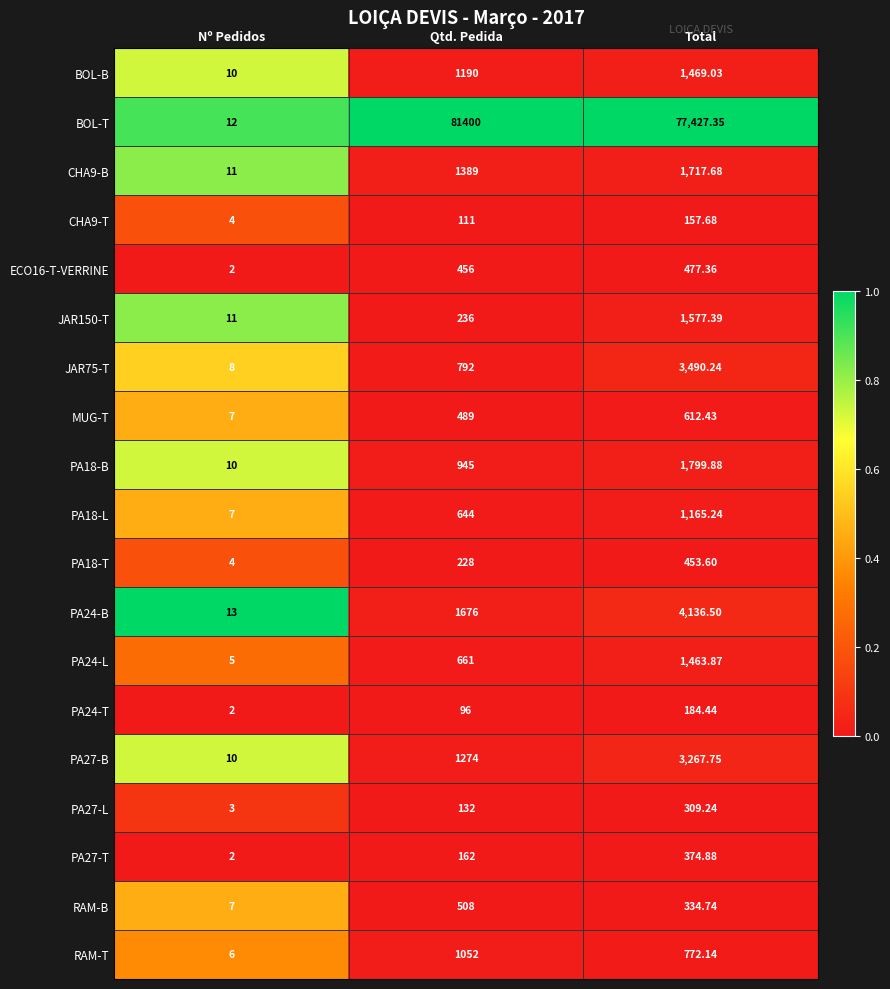

How many data points does each series have?

3